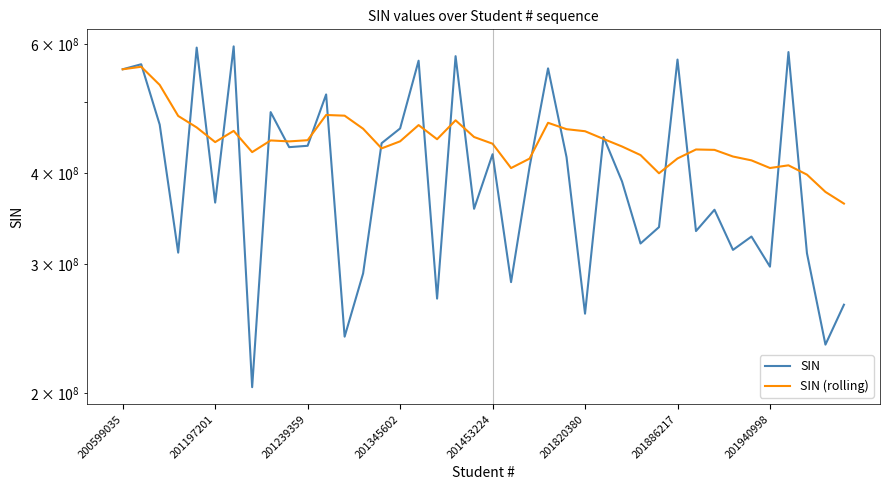

What is the minimum value for SIN?

203604506.0